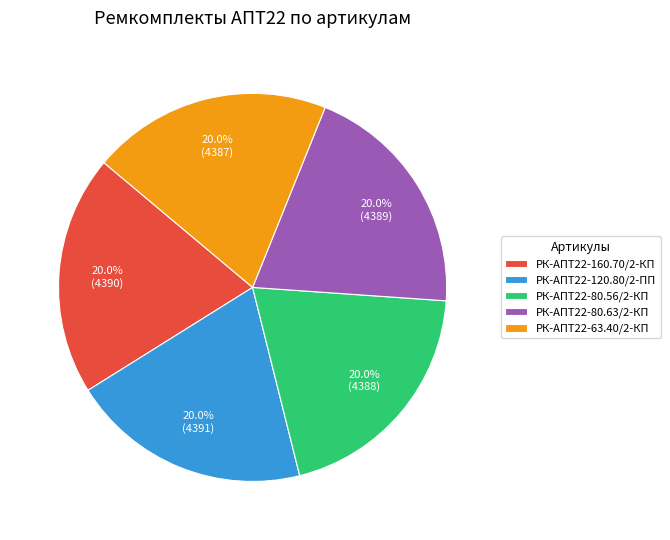

Combined, what portion of the pie is РК-АПТ22-120.80/2-ПП and РК-АПТ22-160.70/2-КП?

40.0%